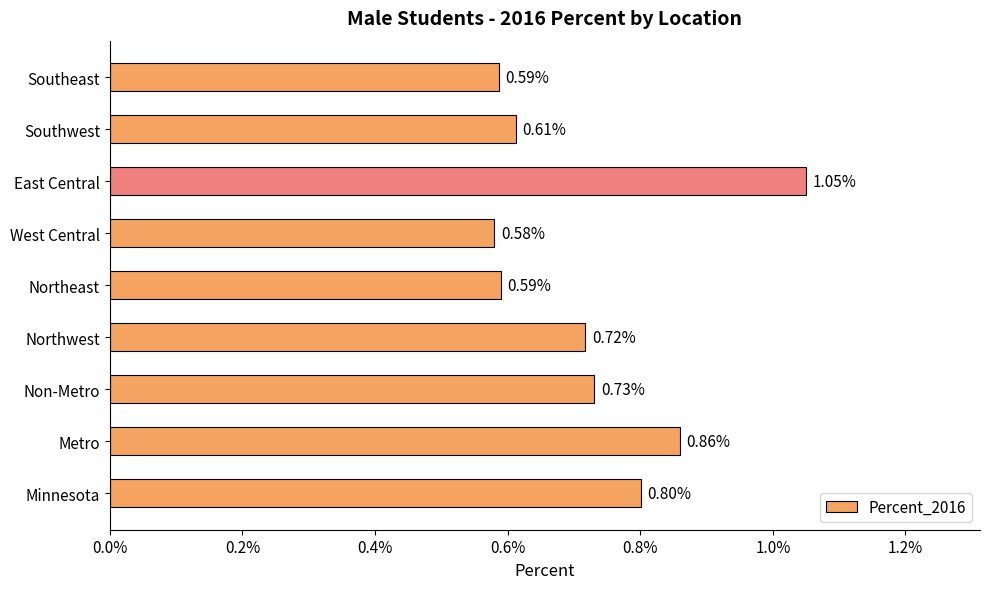

At which category does the chart reach its peak across all series?

East Central